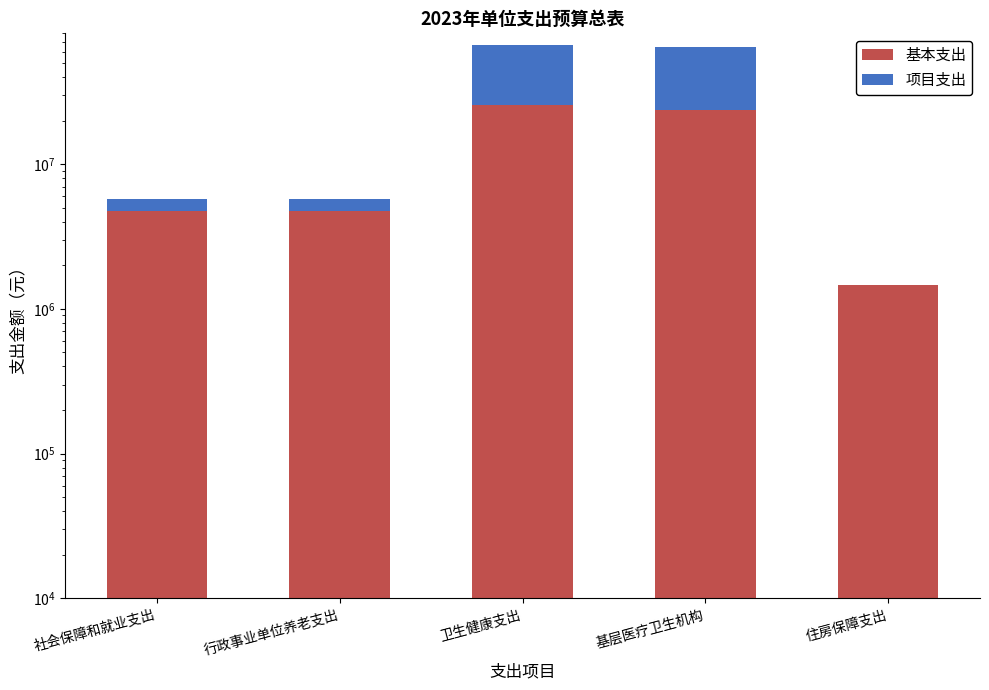

What is the label of the 3rd bar from the right?

卫生健康支出